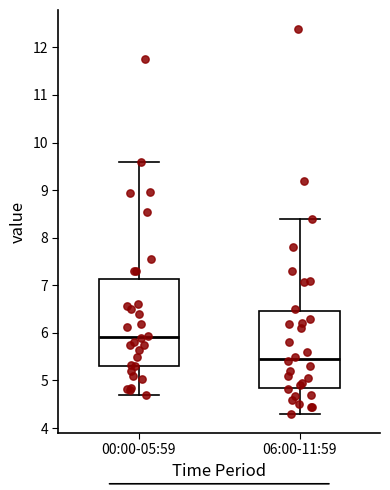

Reading left to right, read every box against the y-axis: the position of its median line, the range the box covers, and the ends of its whiskers. The values are not printed on the chart, so give them approximately, as read against the axis.

00:00-05:59: median 5.9, box 5.3 to 7.1, whiskers 4.7 to 9.6
06:00-11:59: median 5.5, box 4.8 to 6.5, whiskers 4.3 to 8.4